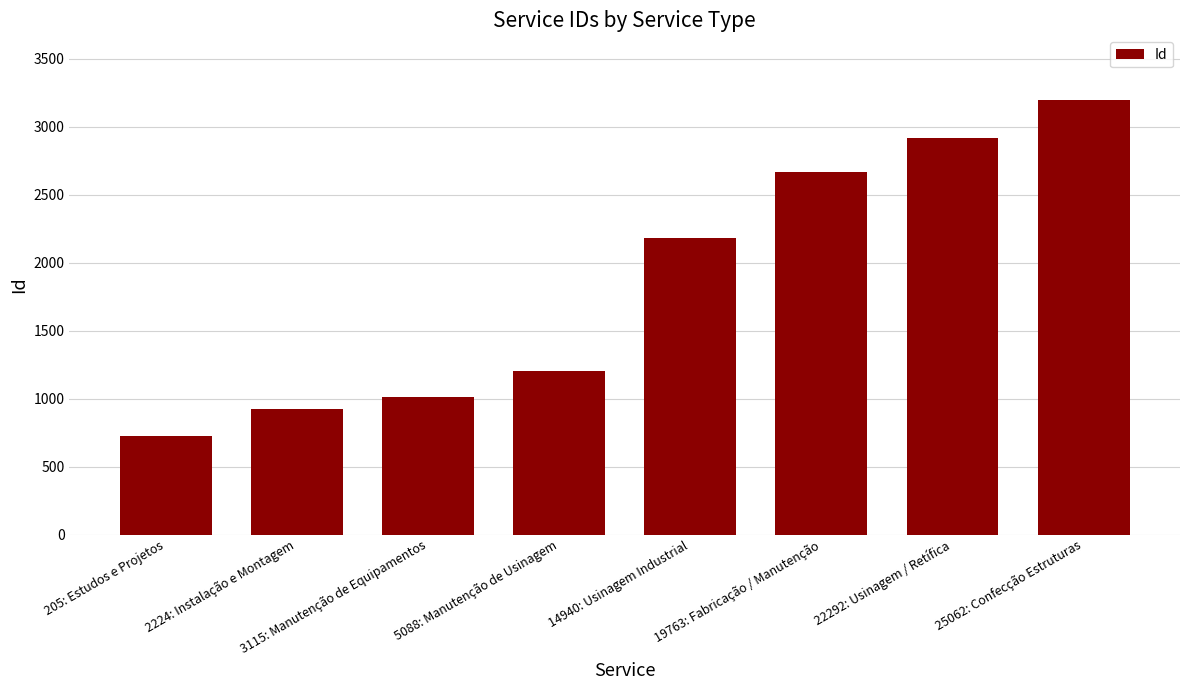

At which label is the value closest to 1959?

14940: Usinagem Industrial